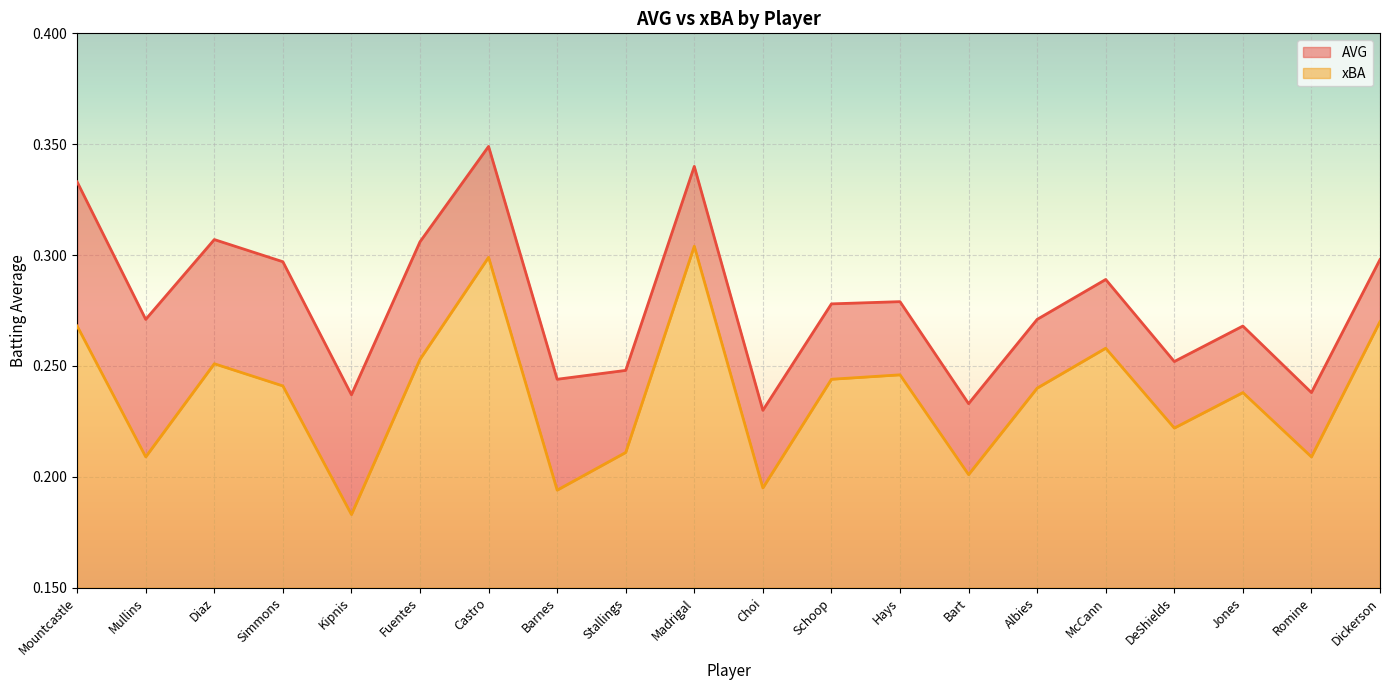

Rank the categories by AVG value from lowest to highest.

Choi, Bart, Kipnis, Romine, Barnes, Stallings, DeShields, Jones, Mullins, Albies, Schoop, Hays, McCann, Simmons, Dickerson, Fuentes, Diaz, Mountcastle, Madrigal, Castro